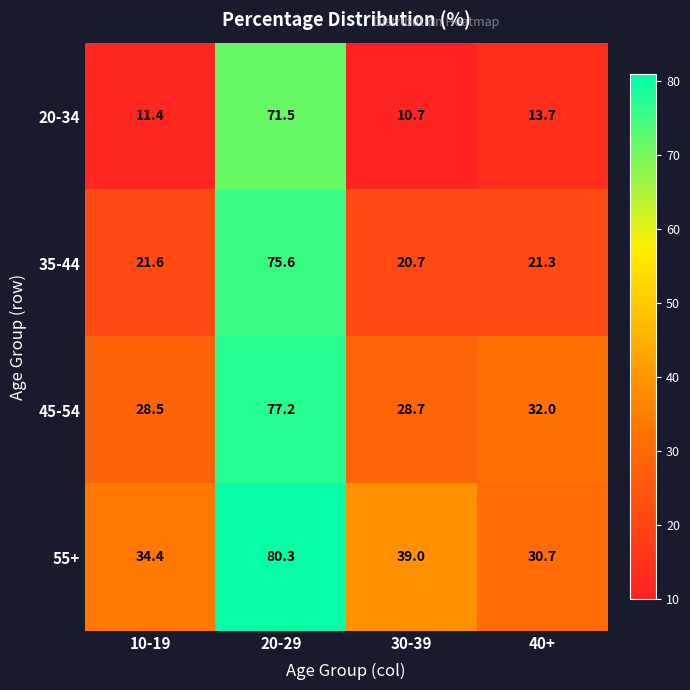

What is the average value of the 55+ series?

46.1